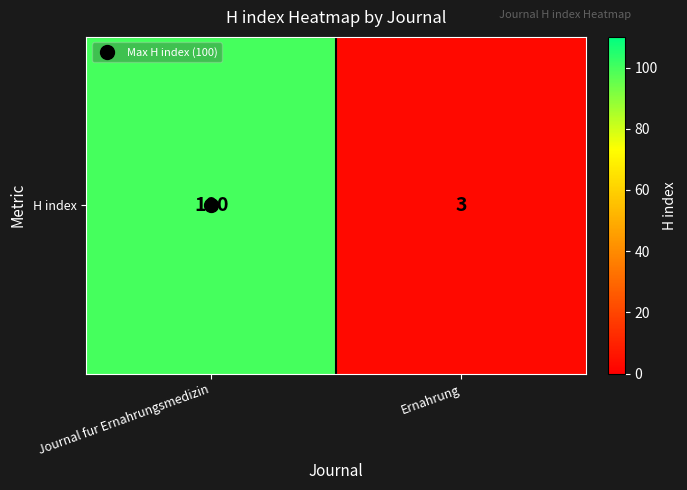

How many data points are less than 100?

1